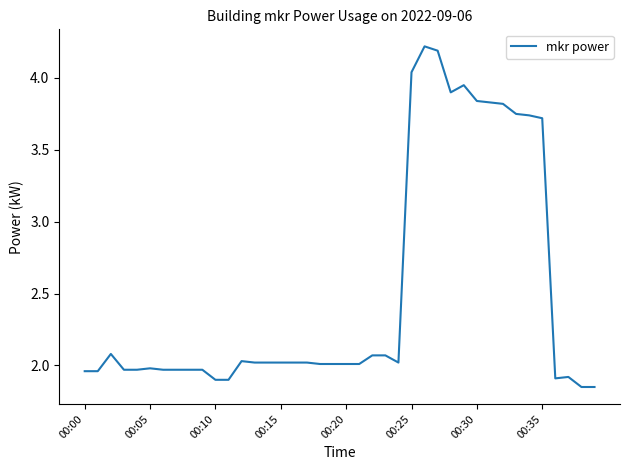

What is the difference between the maximum and minimum values?

2.4